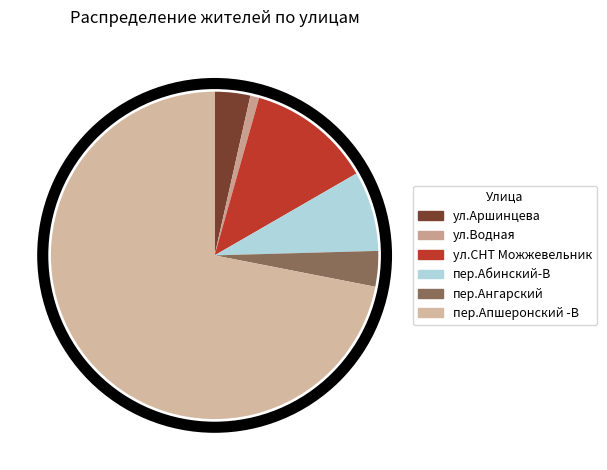

How many slices are in this pie chart?

6